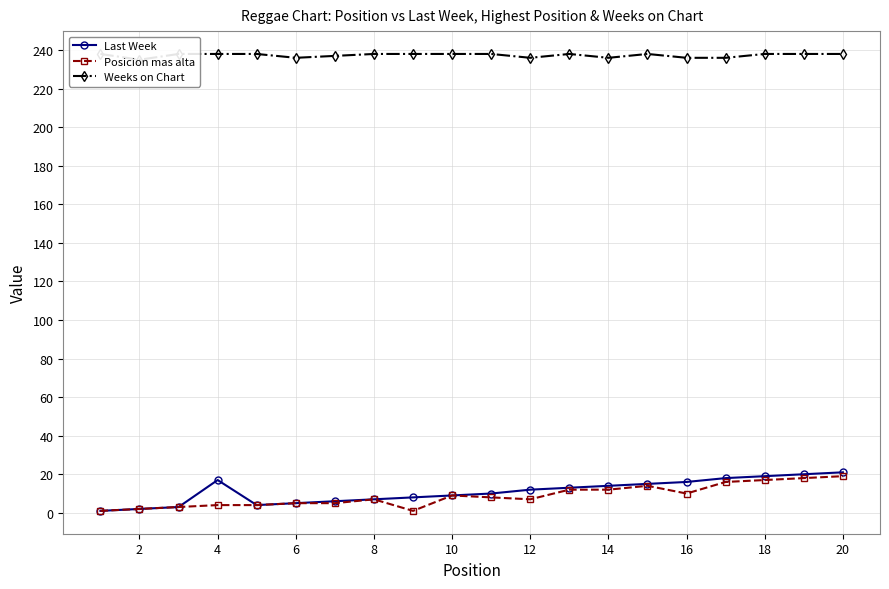

What is the value of the Posicion mas alta point at the 20th from the left?

19